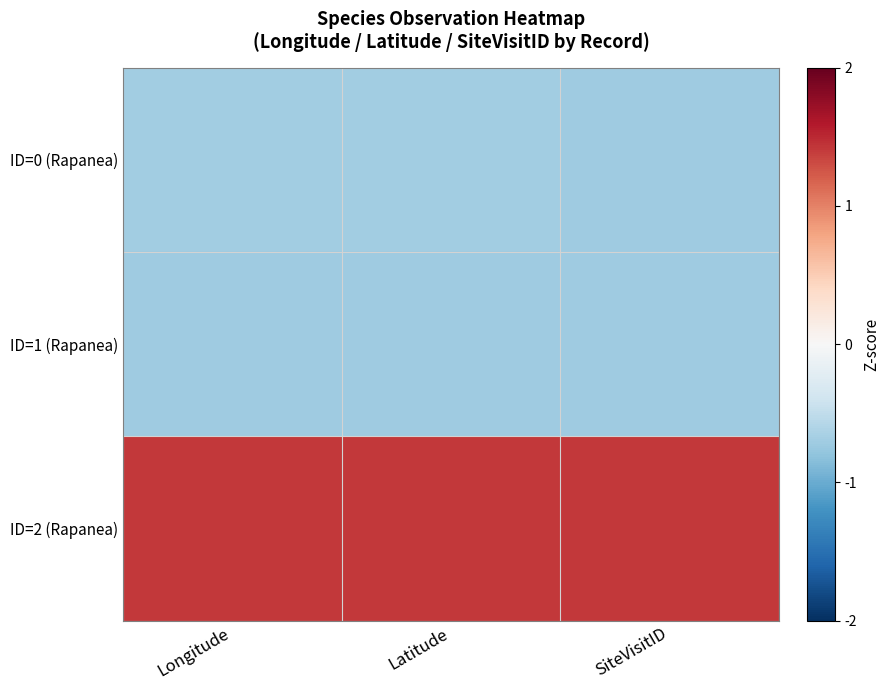

Rank the series by their maximum value, from lowest to highest.

ID=1 (Rapanea), ID=0 (Rapanea), ID=2 (Rapanea)